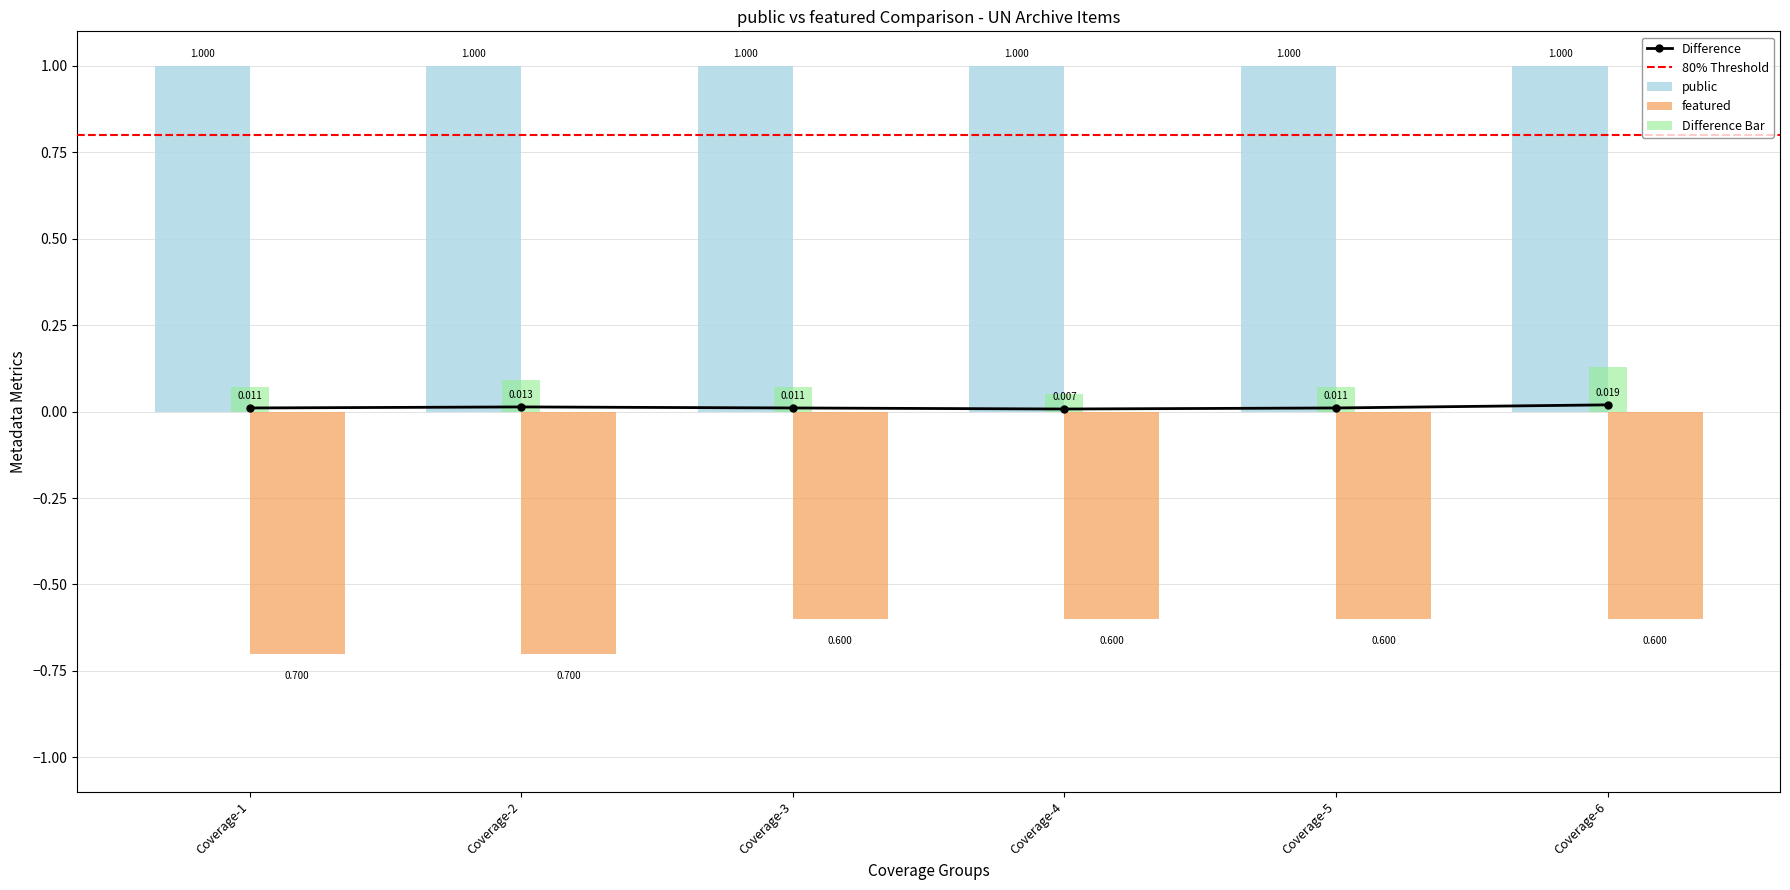

What is the lowest value of the public series?

1.0